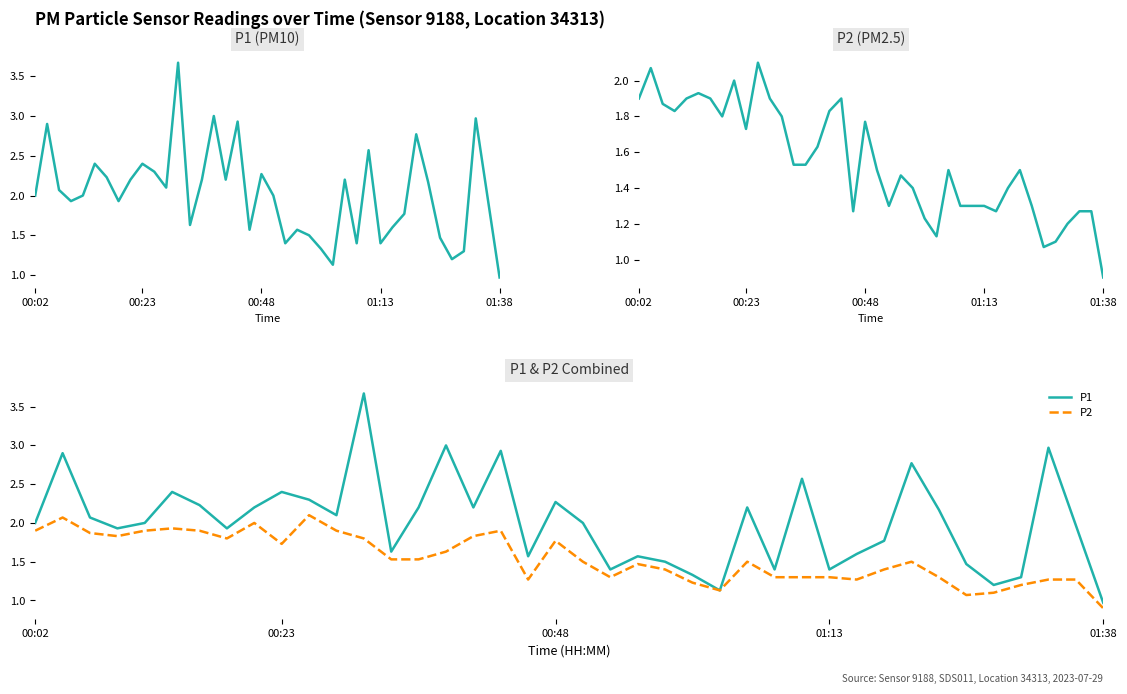

Which series has the largest range (max minus min)?

P1